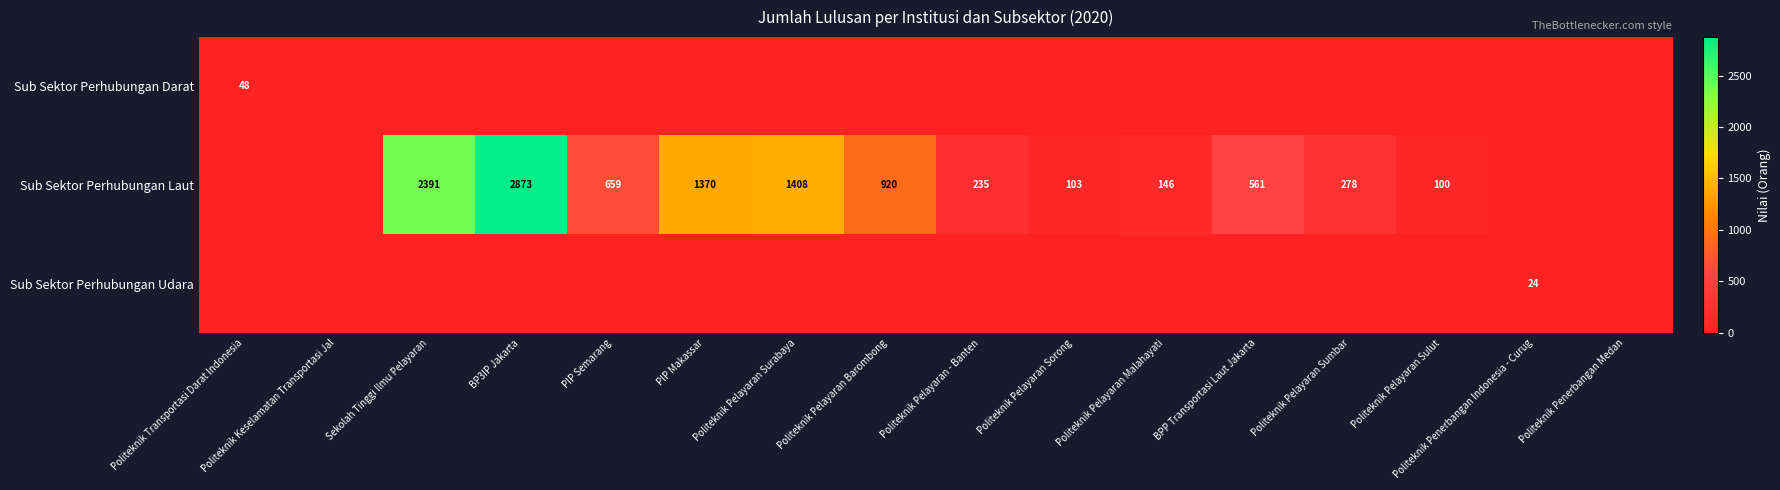

Is it true that Sub Sektor Perhubungan Darat equals 23 at Politeknik Transportasi Darat Indonesia?

False